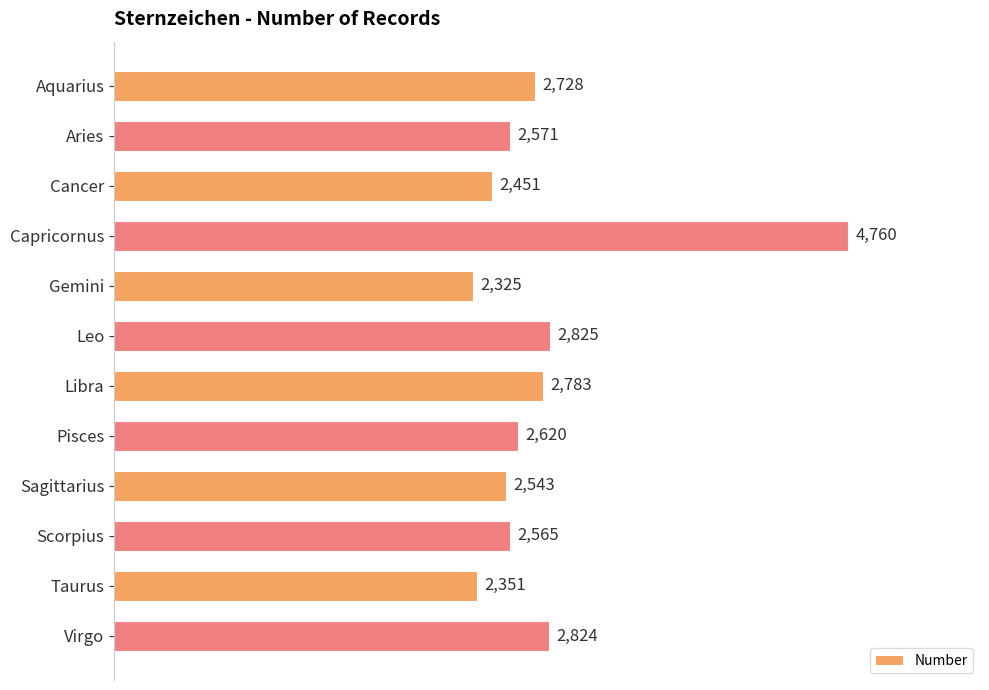

What is the difference between the second highest and minimum values?

500